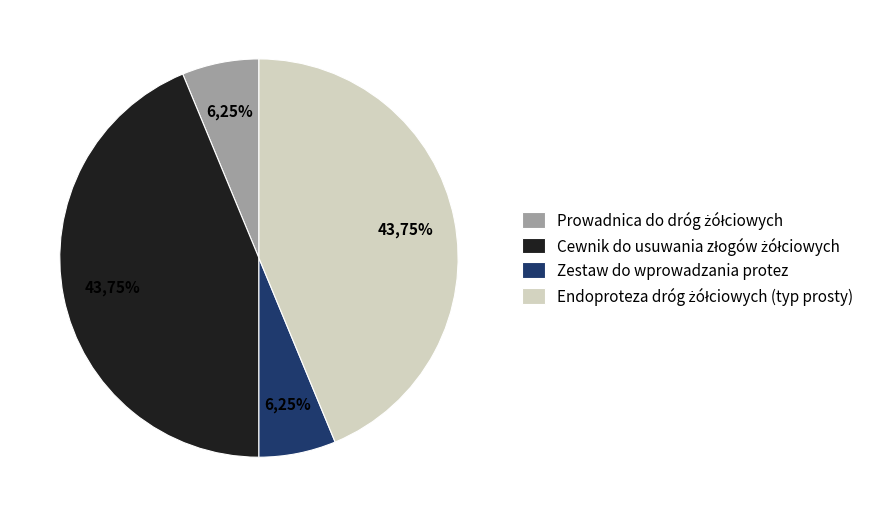

Count the number of slices in the pie.

4